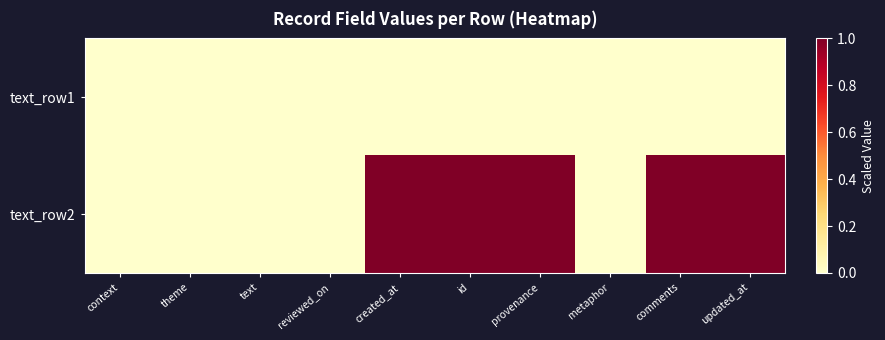

How many series are shown in this chart?

2